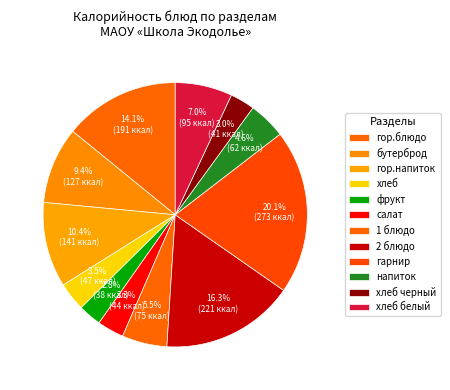

How many segments does this pie chart have?

12